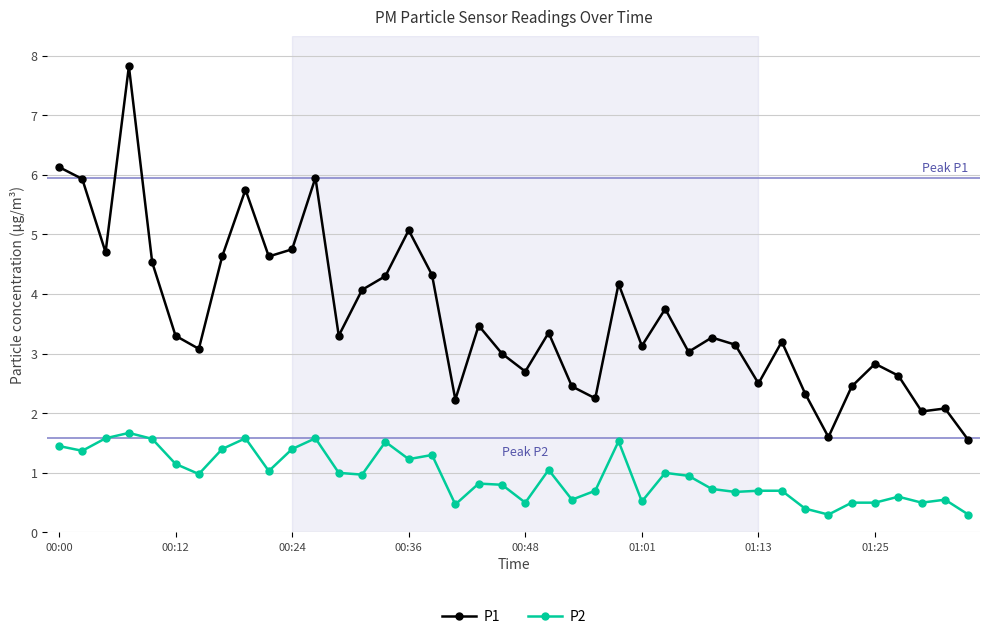

True or false: P2 has more than 1 points higher than both neighbors.

True